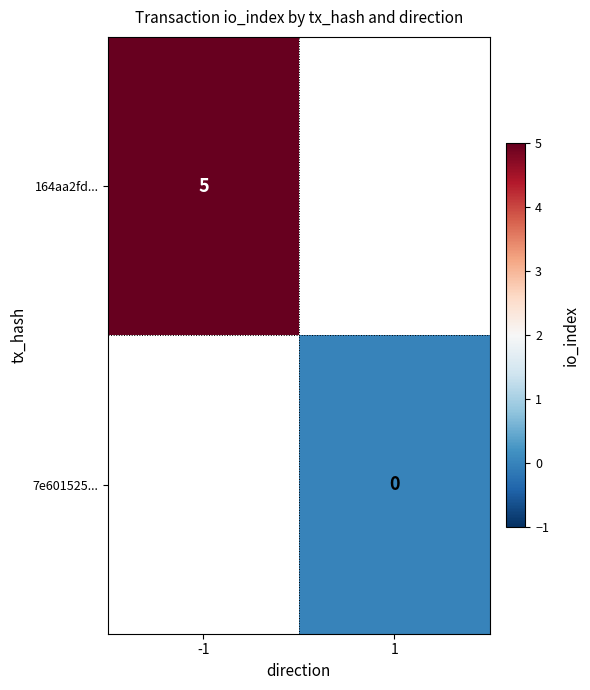

Is the value of 164aa2fd... at -1 greater than the value of 7e601525... at 1?

Yes